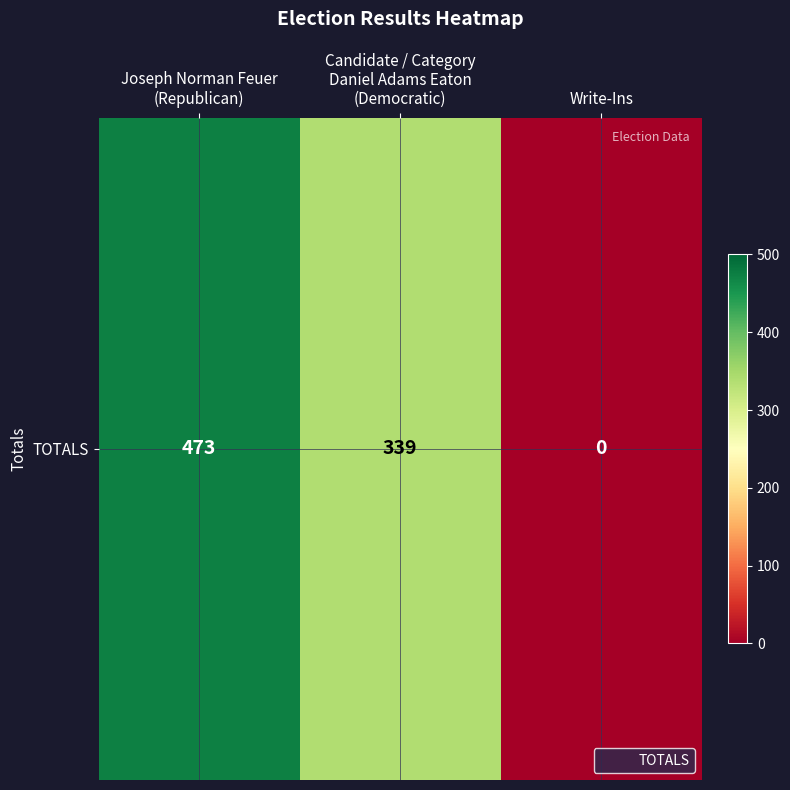

What value does the data have at Joseph Norman Feuer
(Republican), to the nearest 5?

475